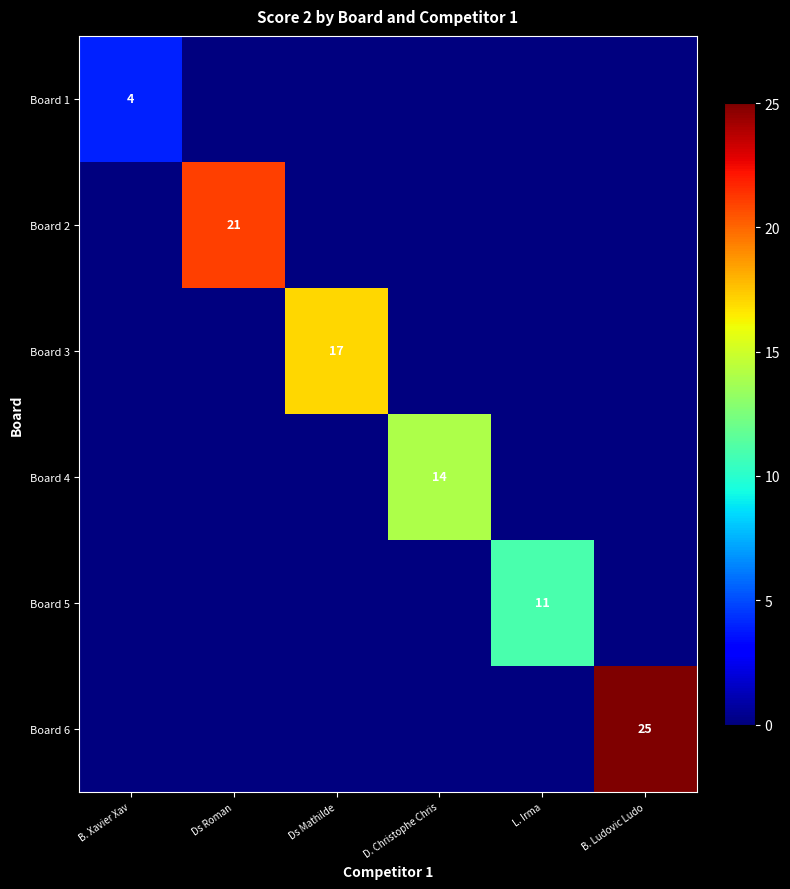

The value of Board 2 at Ds Roman is 32. True or false?

False